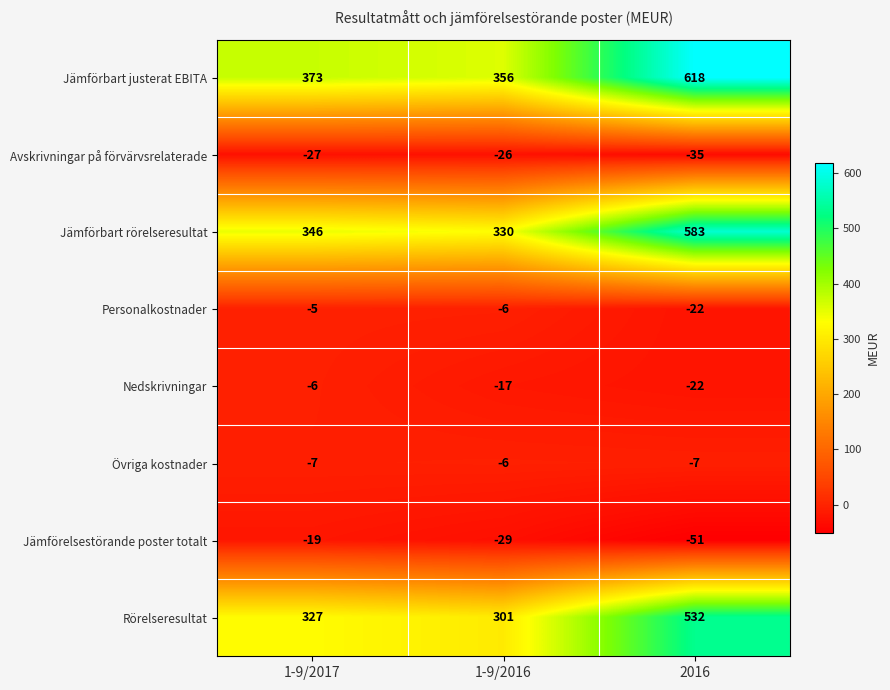

What is the smallest value displayed?

-51